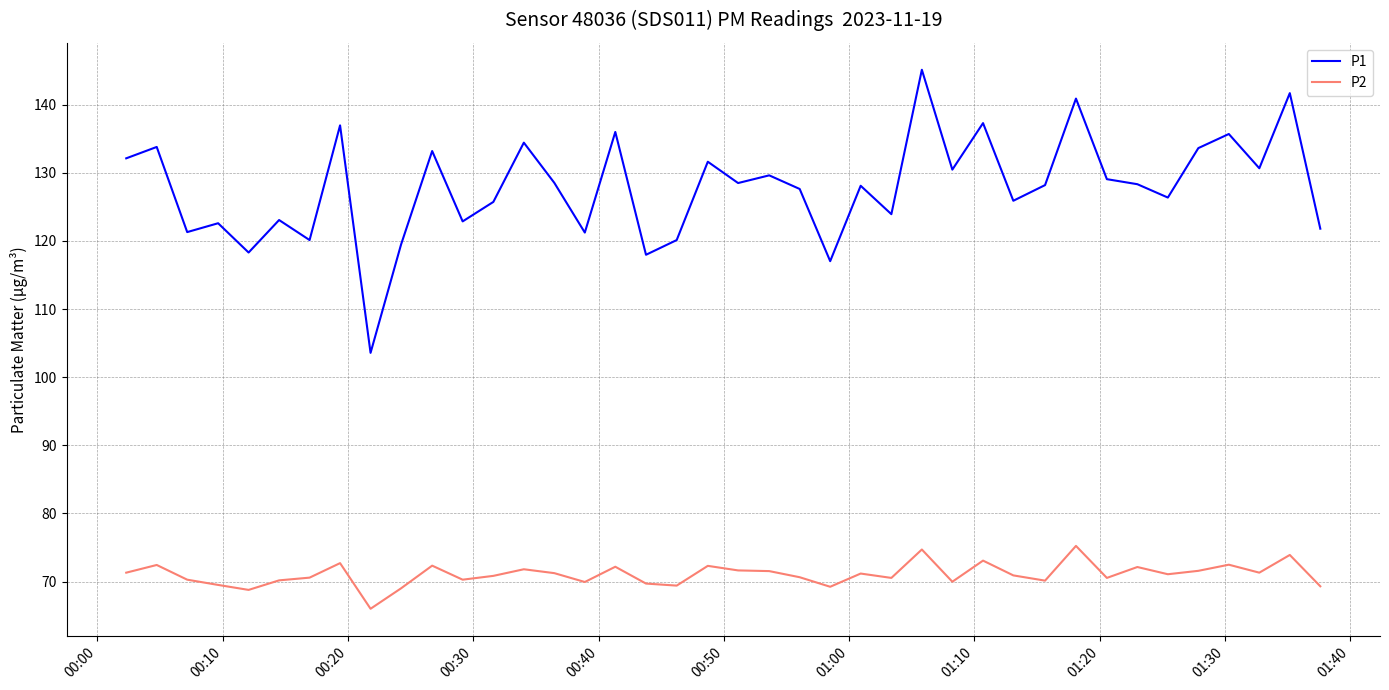

Which series has the largest total across all categories?

P1